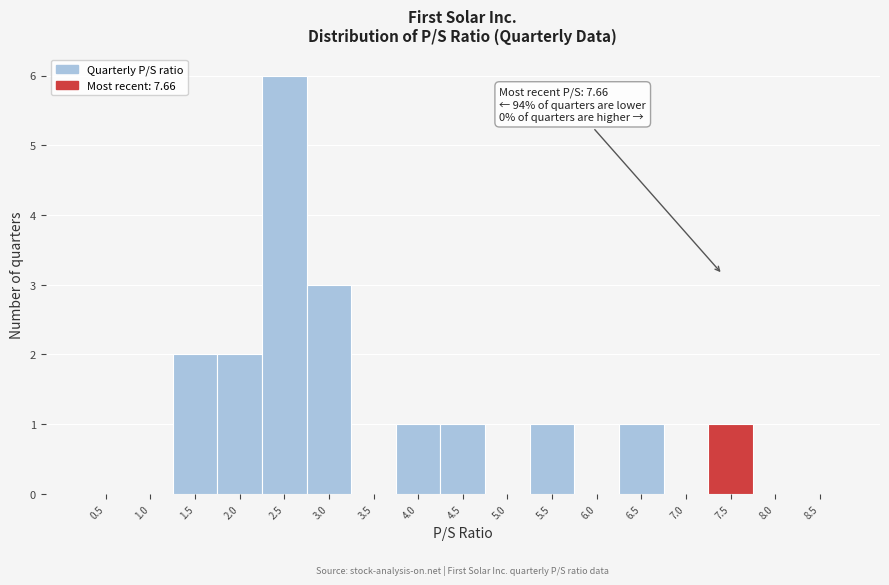

Reading left to right, transcribe all the data shown in this chart.

0.5=0	1.0=0	1.5=2	2.0=2	2.5=6	3.0=3	3.5=0	4.0=1	4.5=1	5.0=0	5.5=1	6.0=0	6.5=1	7.0=0	7.5=1	8.0=0	8.5=0